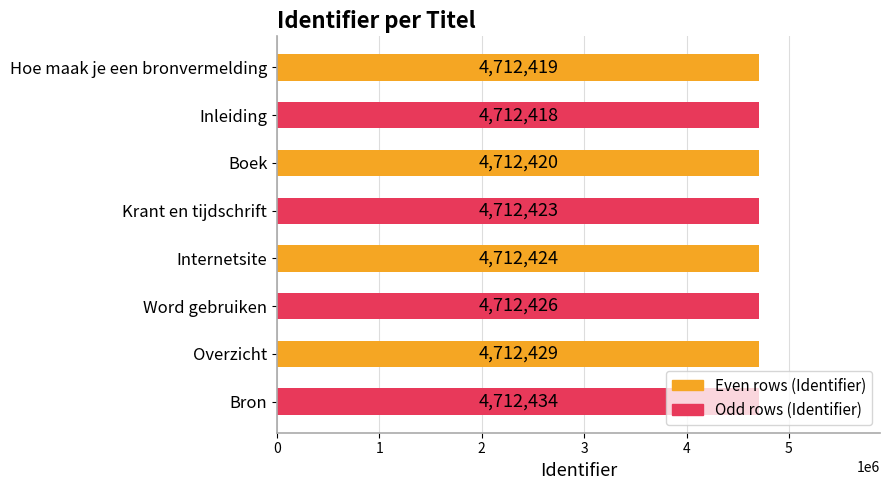

What is the change in value from Inleiding to Bron?

+16